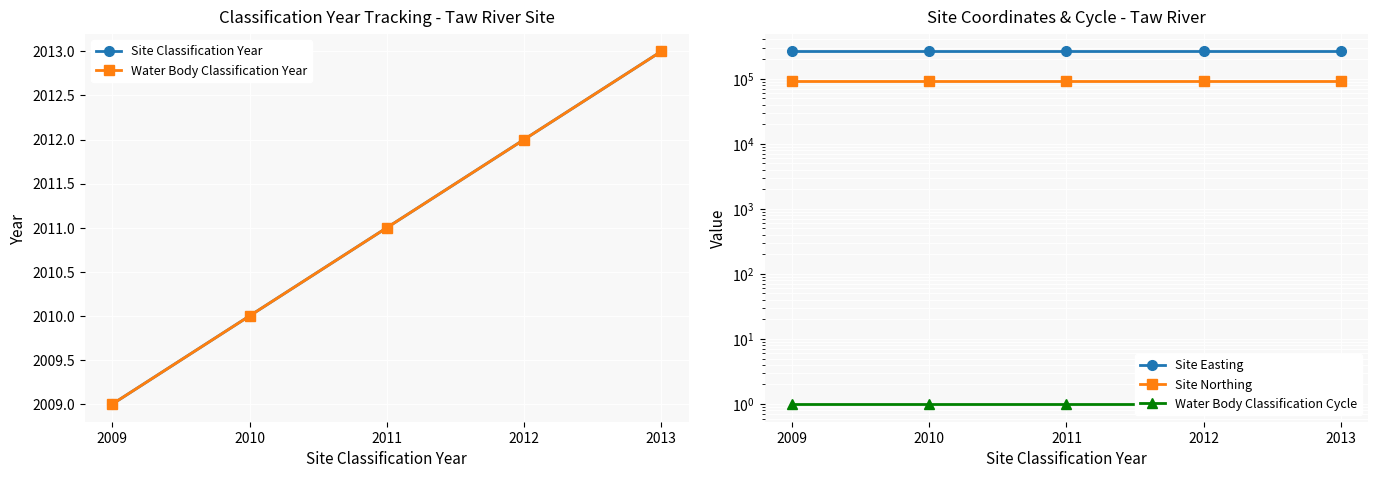

Reading right to left, extract all data points from this chart.

Site Classification Year: 2013=2013	2012=2012	2011=2011	2010=2010	2009=2009
Water Body Classification Year: 2013=2013	2012=2012	2011=2011	2010=2010	2009=2009
Site Easting: 2013=261650	2012=261650	2011=261650	2010=261650	2009=261650
Site Northing: 2013=90490	2012=90490	2011=90490	2010=90490	2009=90490
Water Body Classification Cycle: 2013=1	2012=1	2011=1	2010=1	2009=1